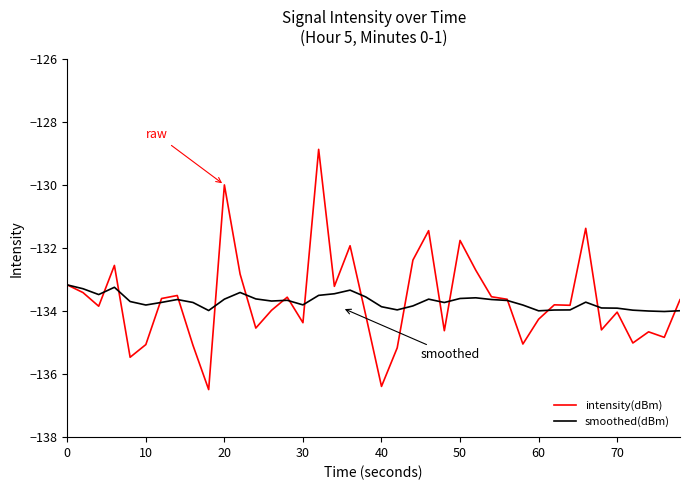

Which series has the widest spread of values?

intensity(dBm)